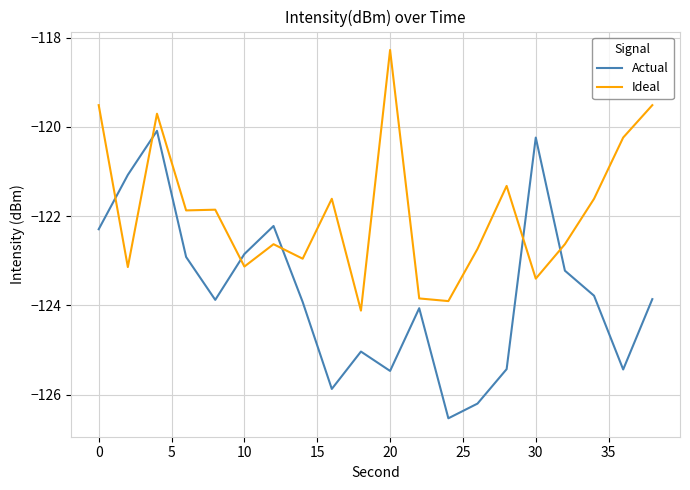

How many intersections are there between Ideal and Actual?

6